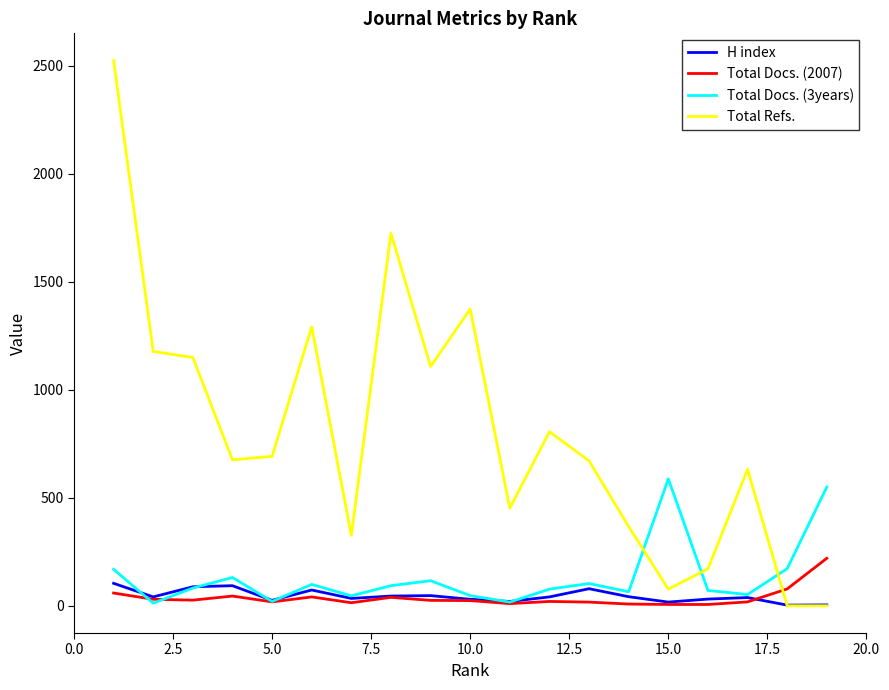

True or false: Total Docs. (2007) has more than 1 interior local peaks.

True